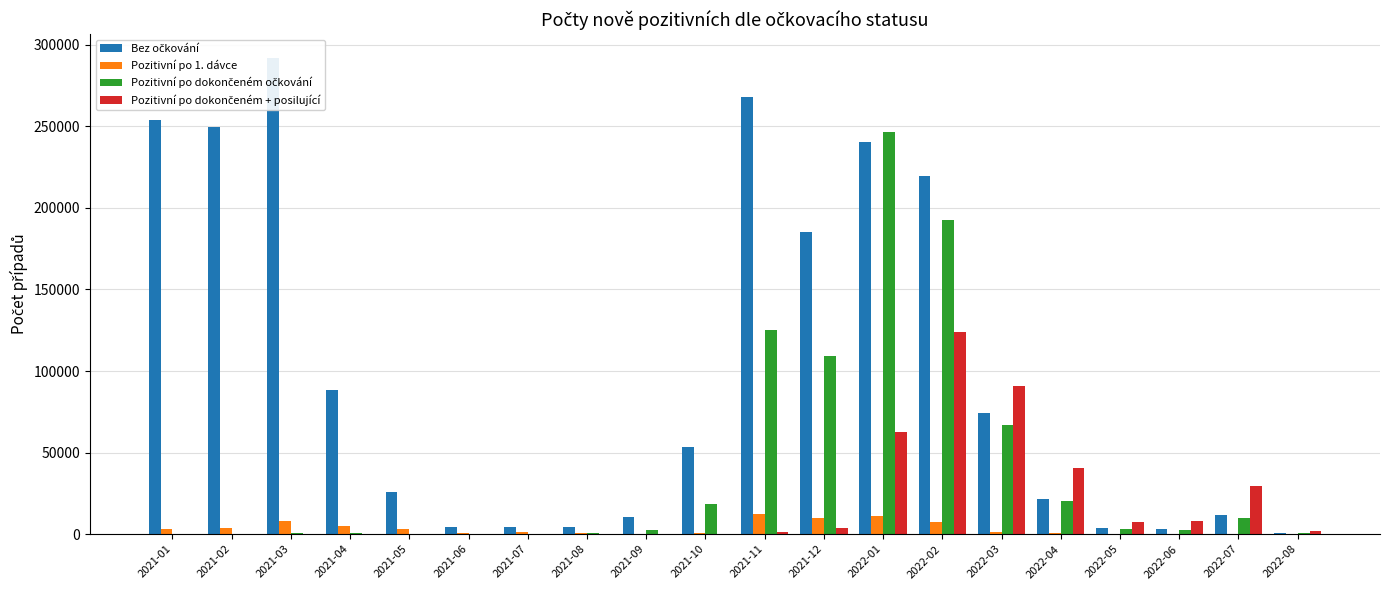

Does the chart contain any negative values?

No